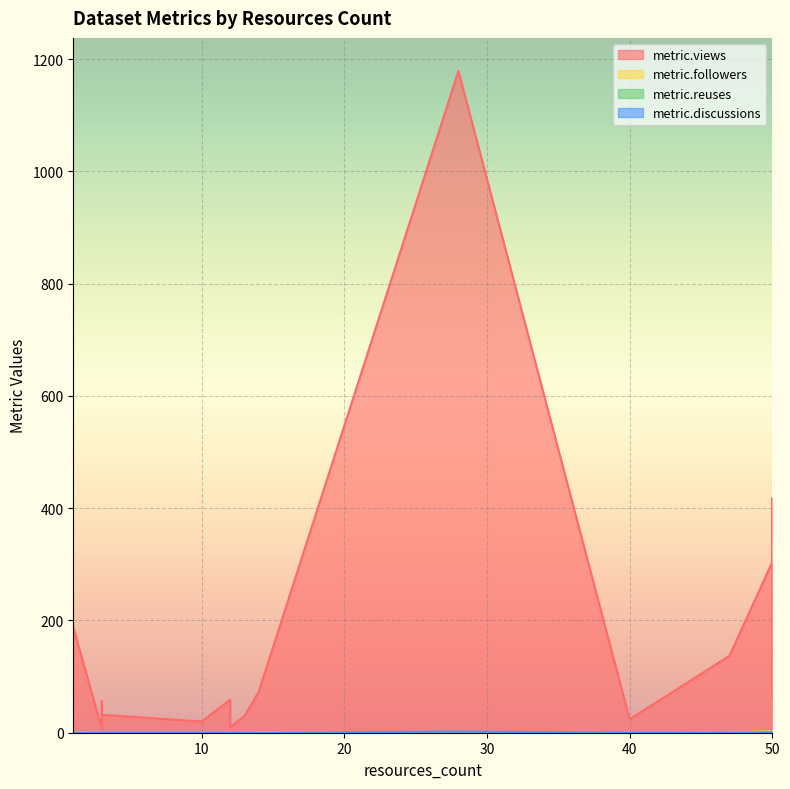

Reading left to right, extract all data points from this chart.

metric.views: 10=20	1=188	40=24	28=1179	13=30	12=10	12=14	12=59	3=32	3=56	3=7	14=73	50=304	50=418	50=175	47=137	50=61
metric.followers: 10=0	1=1	40=0	28=1	13=0	12=0	12=0	12=0	3=0	3=0	3=0	14=1	50=3	50=0	50=1	47=0	50=0
metric.reuses: 10=0	1=0	40=1	28=0	13=0	12=0	12=0	12=0	3=0	3=0	3=0	14=0	50=2	50=2	50=1	47=0	50=1
metric.discussions: 10=0	1=0	40=0	28=2	13=0	12=0	12=0	12=0	3=0	3=0	3=0	14=0	50=0	50=1	50=0	47=0	50=0